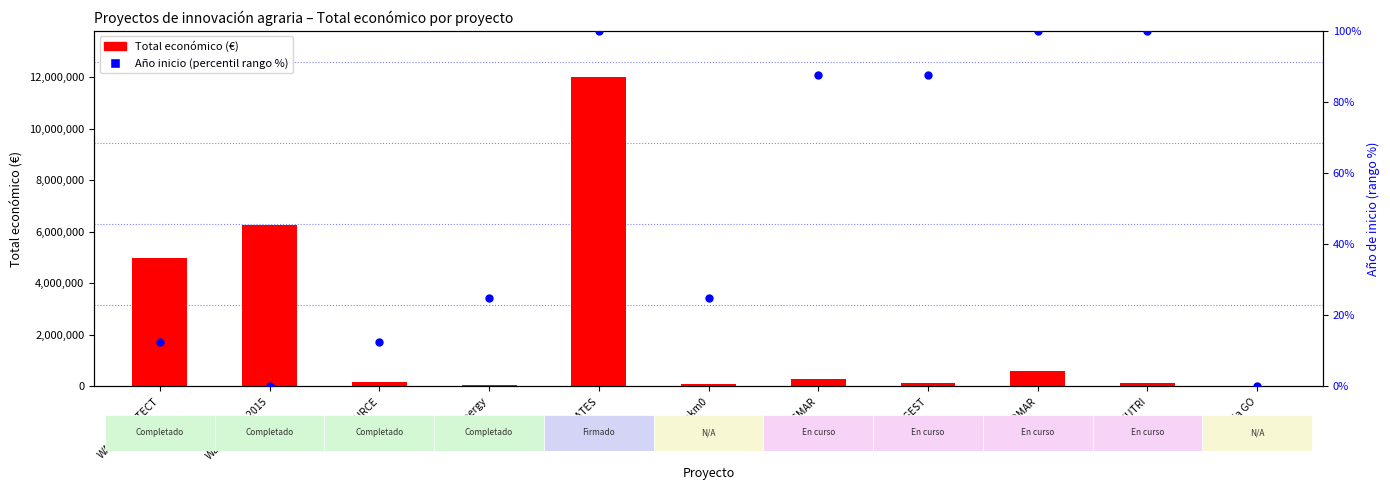

Which series has the largest Y range (max minus min)?

Total económico